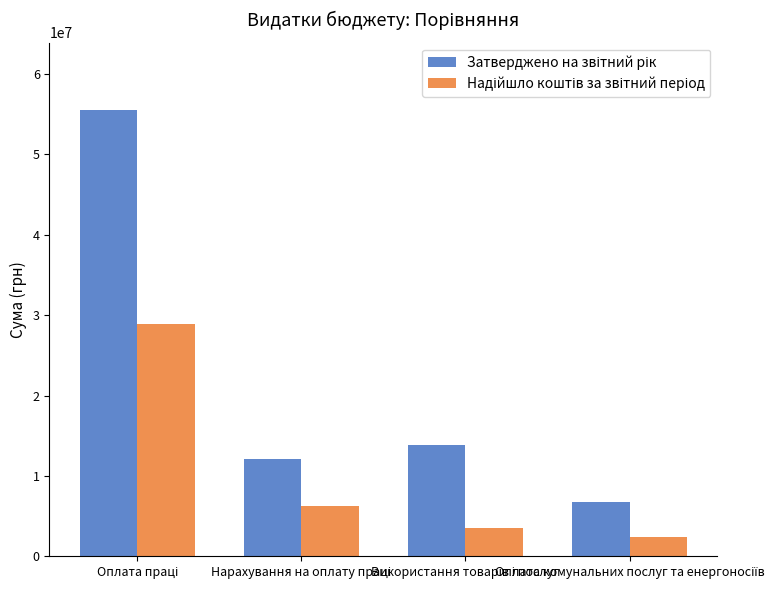

What is the smallest value displayed?

2438408.2